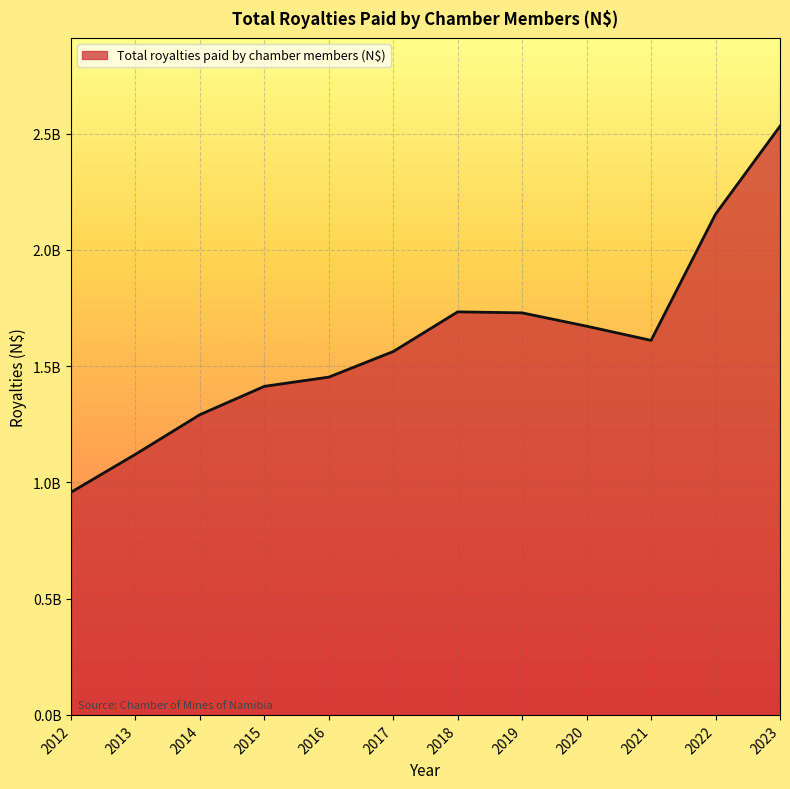

What is the greatest value displayed?

2532449932.0